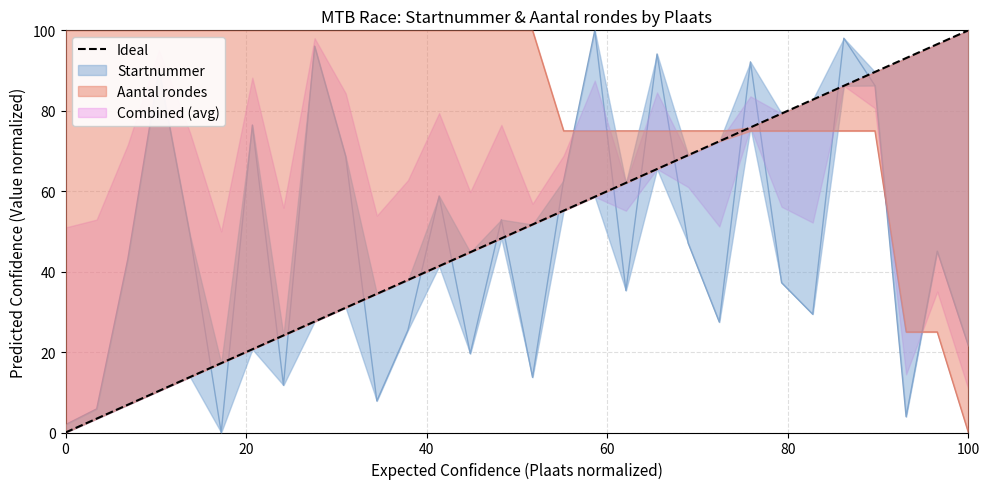

What is the value of the 2nd point from the left?

100